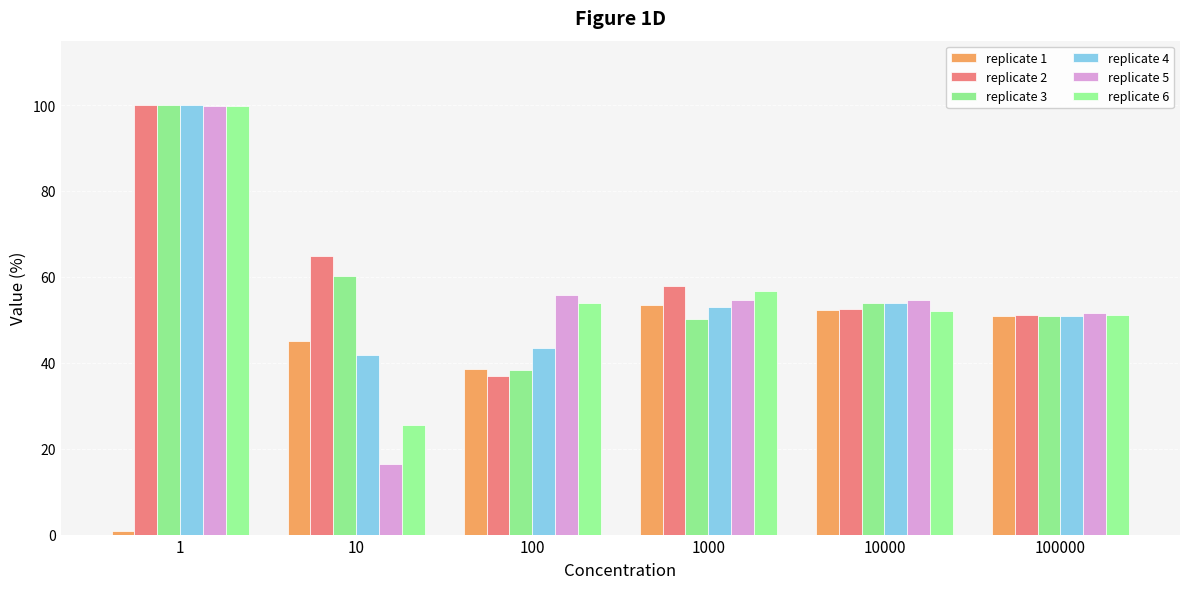

How many values in the replicate 3 series are below 54?

3